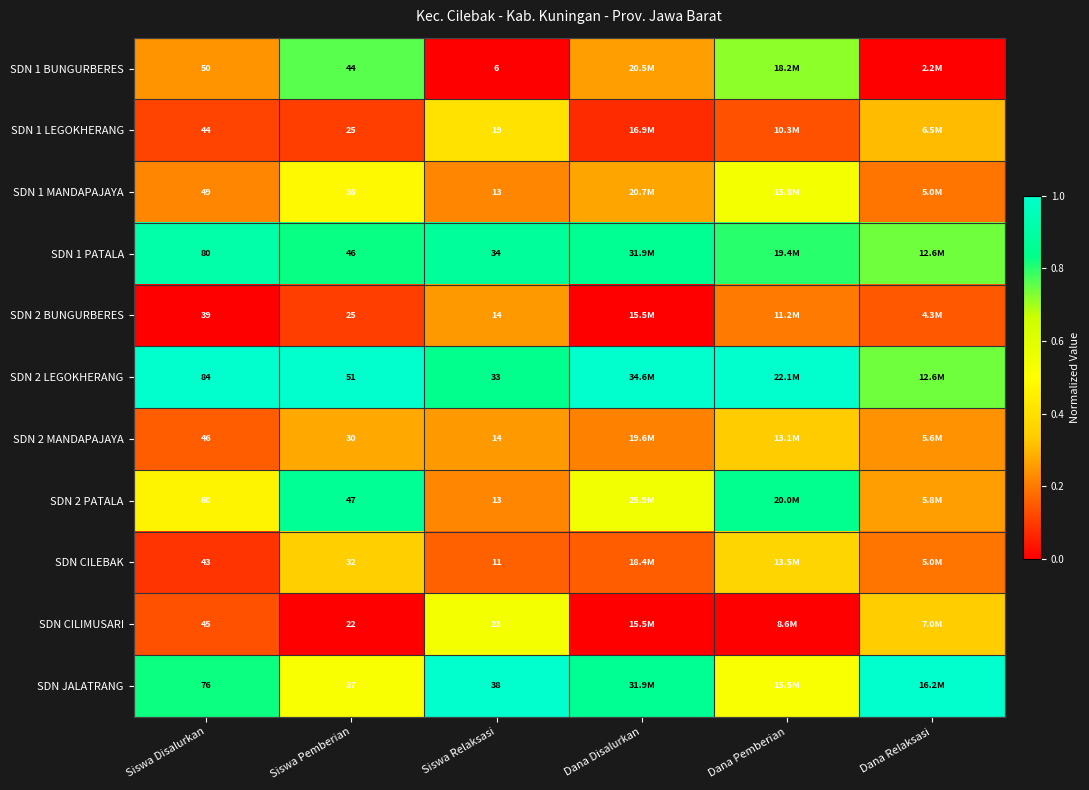

How many categories are shown in the chart?

6